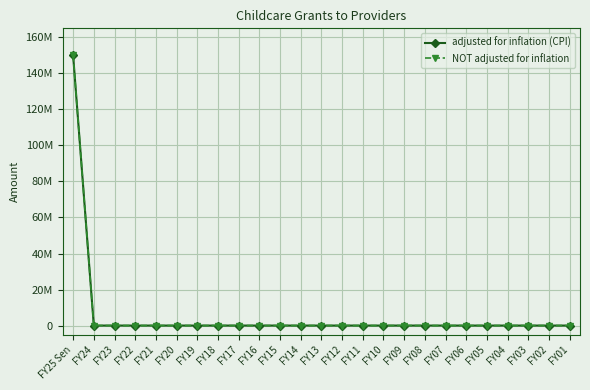

Does the chart have visible grid lines?

Yes